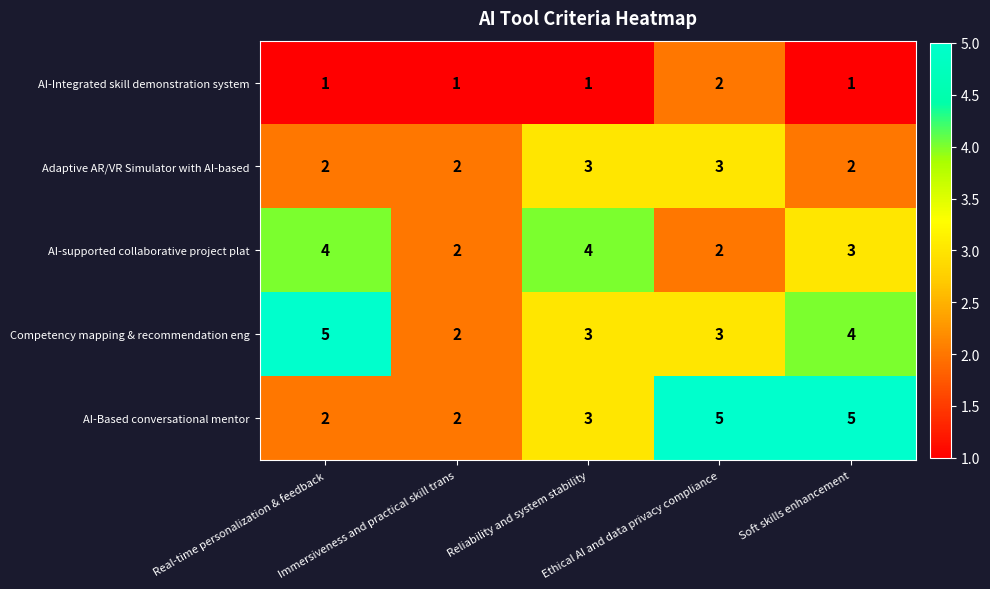

Count the AI-Based conversational mentor values in the range 2 to 5.

5